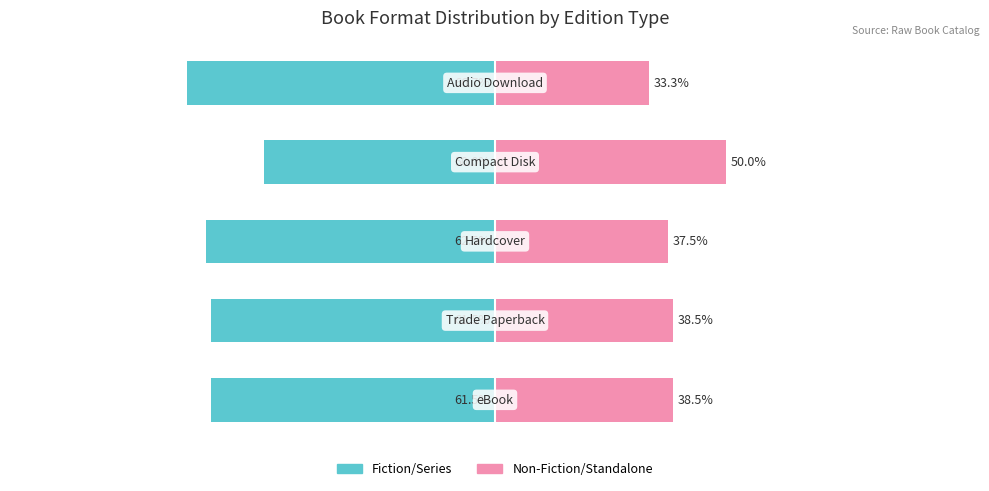

What are all the series names shown in the legend?

Fiction/Series, Non-Fiction/Standalone